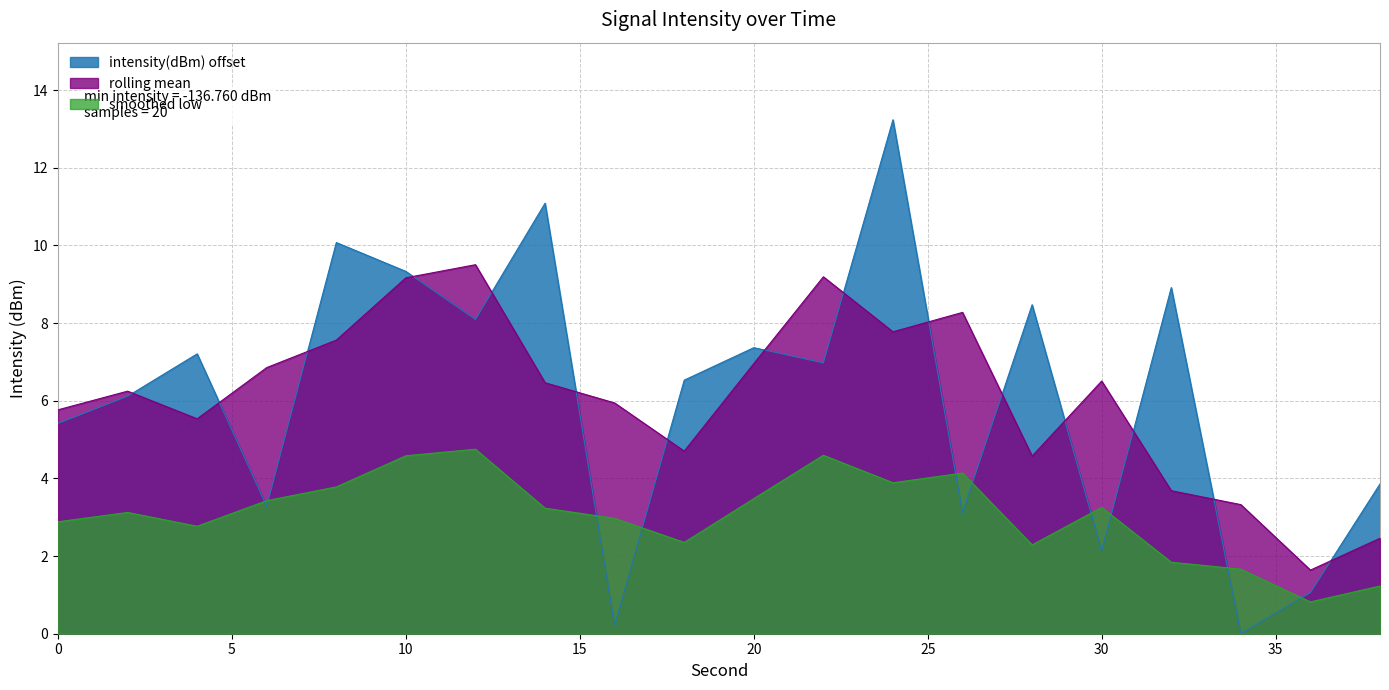

Reading left to right, what are all the values shown in this chart?

0=5.4	2=6.1	4=7.2	6=3.3	8=10.1	10=9.3	12=8.1	14=11.1	16=0.2	18=6.5	20=7.4	22=7.0	24=13.2	26=3.1	28=8.5	30=2.1	32=8.9	34=0.0	36=1.1	38=3.9